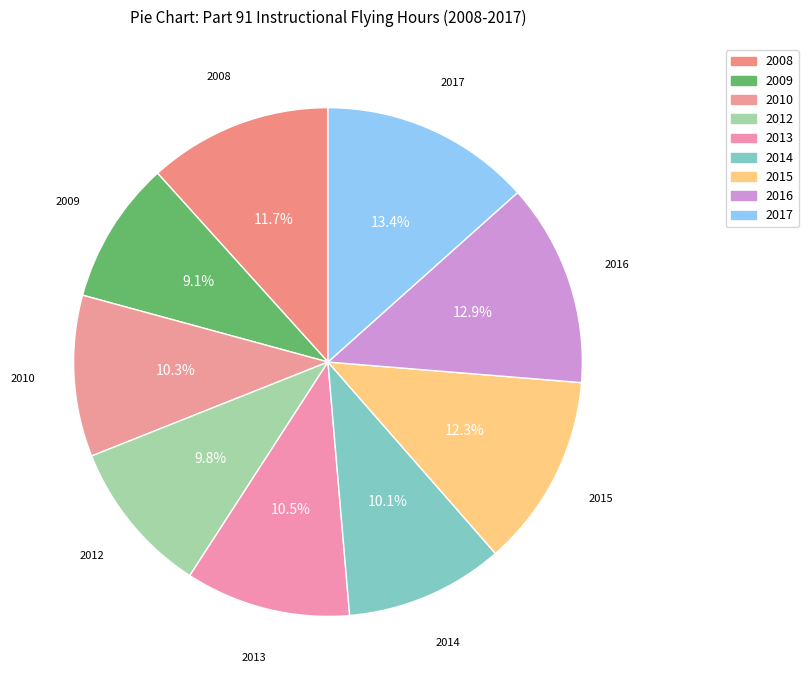

Does 2012 account for over 50% of the chart?

No